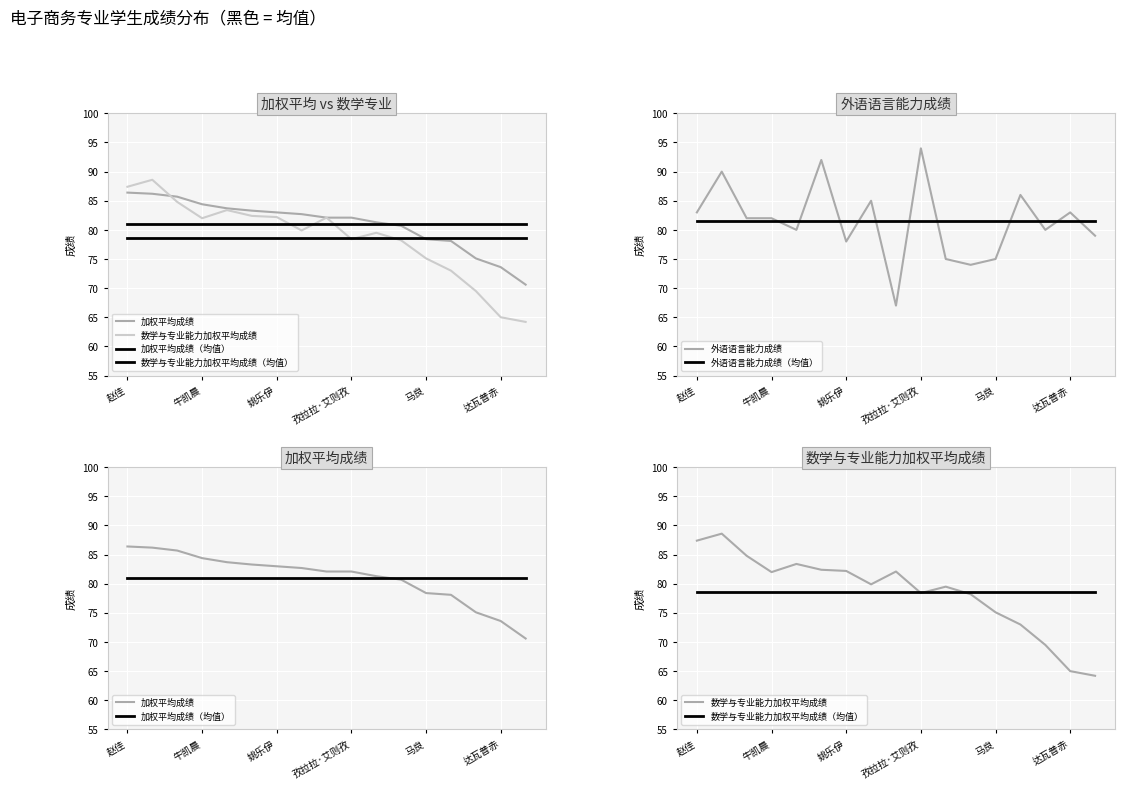

What value does the 加权平均成绩（均值） series have at 13?

81.0